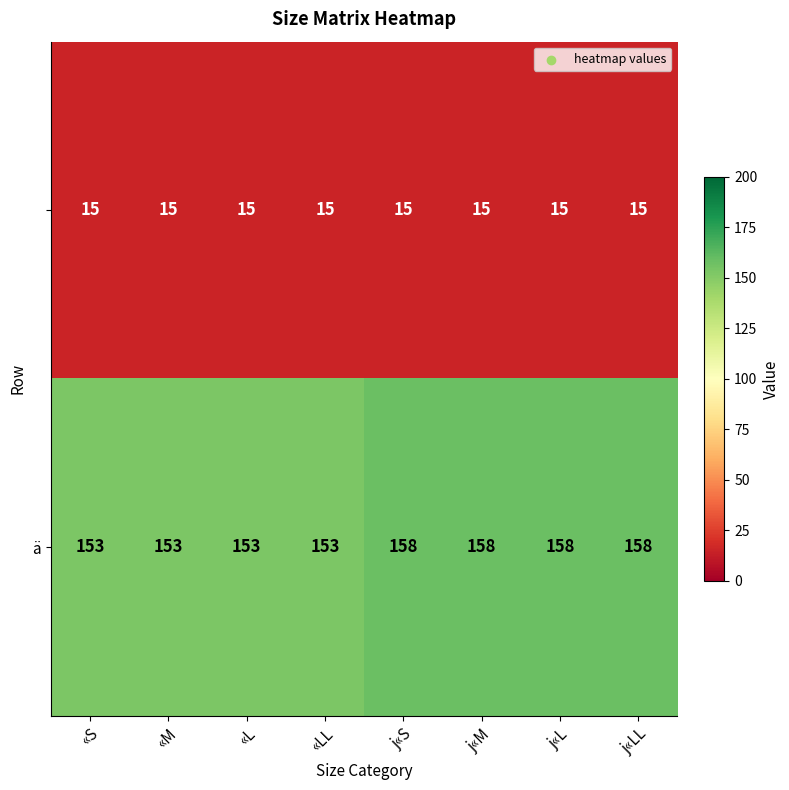

What is the spread (max minus min) of values at «L?

138